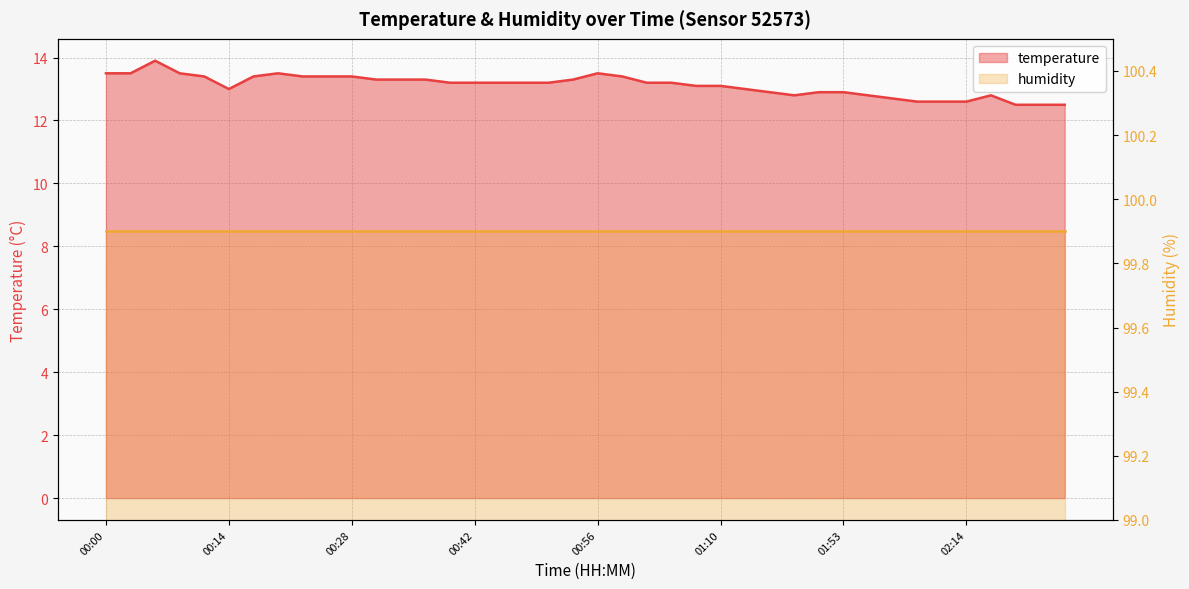

Where does the data first go above 13?

00:00